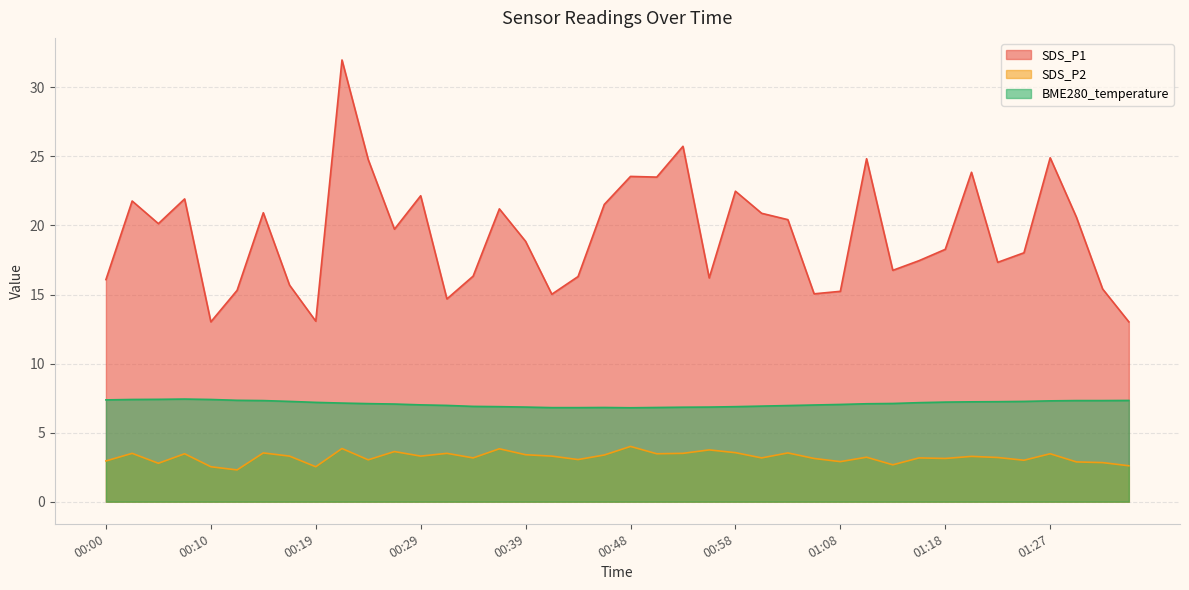

How many values in the SDS_P2 series exceed 3?

29